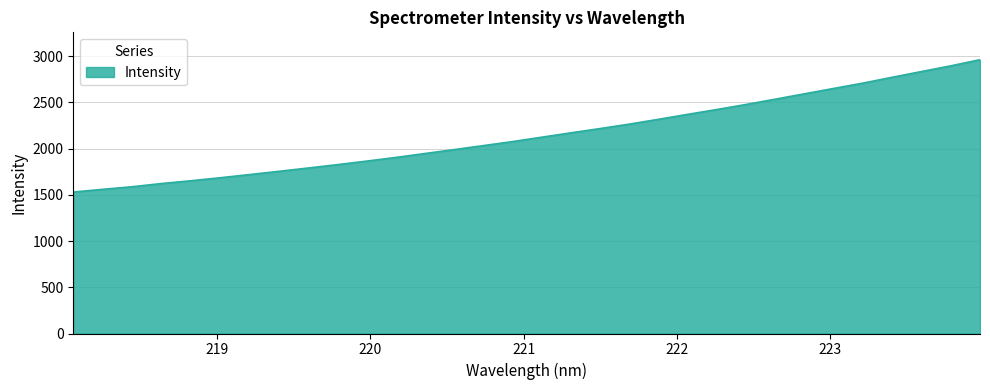

What is the difference between the maximum and minimum values?

1430.6